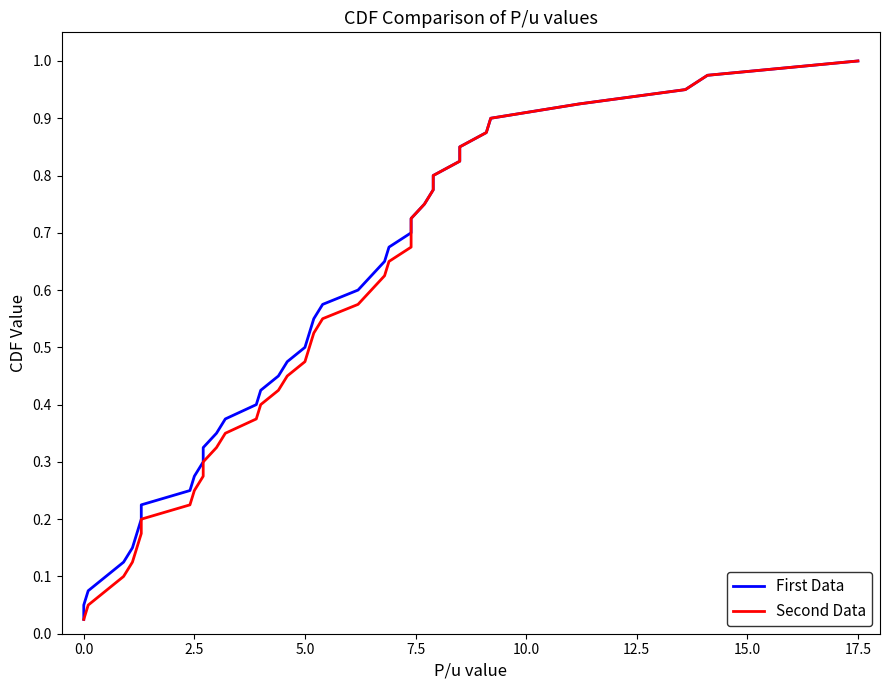

Reading left to right, transcribe all the data shown in this chart.

First Data: 0.0	0.1	0.1	0.1	0.1	0.1	0.2	0.2	0.2	0.2	0.3	0.3	0.3	0.3	0.4	0.4	0.4	0.5	0.5	0.5	0.5	0.6	0.6	0.6	0.6	0.7	0.7	0.7	0.7	0.8	0.8	0.8	0.8	0.8	0.9	0.9	0.9	0.9	1.0	1.0
Second Data: 0.0	0.1	0.1	0.1	0.1	0.1	0.2	0.2	0.2	0.2	0.3	0.3	0.3	0.3	0.4	0.4	0.4	0.5	0.5	0.5	0.5	0.6	0.6	0.6	0.6	0.7	0.7	0.7	0.7	0.8	0.8	0.8	0.8	0.8	0.9	0.9	0.9	0.9	1.0	1.0